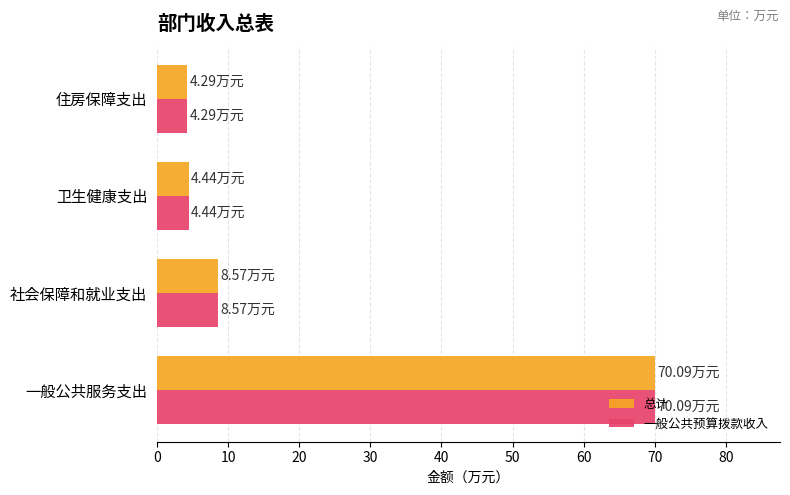

What is the minimum value shown in the chart?

4.3